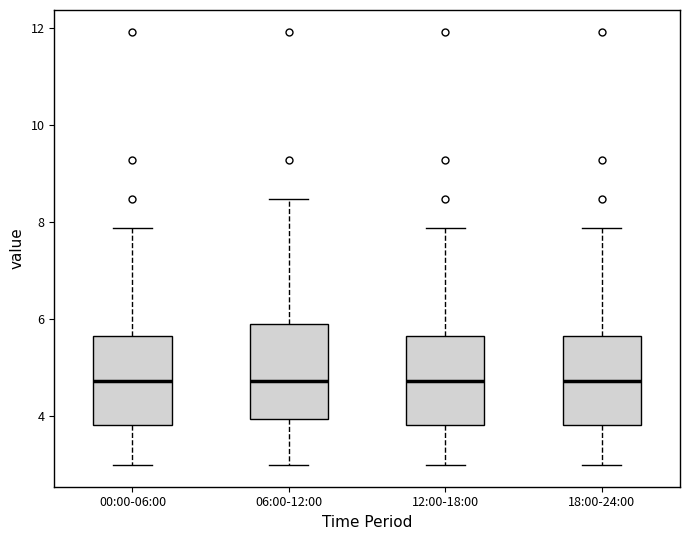

Where does the upper whisker of the box for 18:00-24:00 end on the y-axis? The values are not printed on the chart, so give them approximately, as read against the axis.

7.8